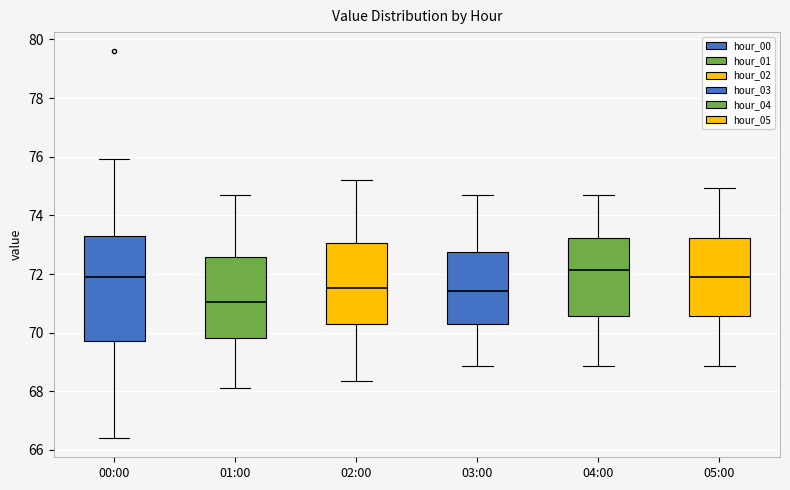

Which box has the highest median line?

04:00